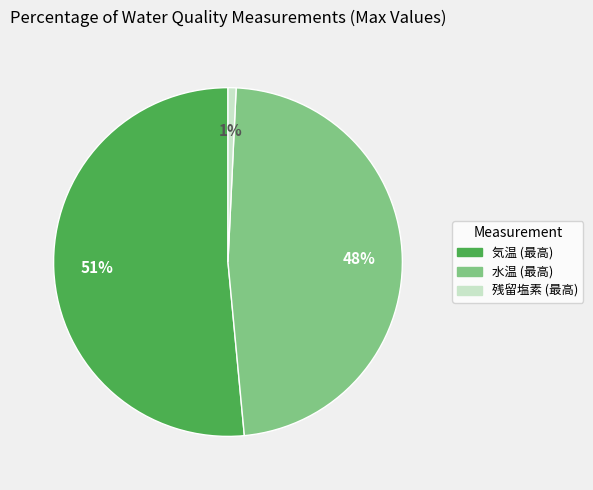

How many slices are in this pie chart?

3